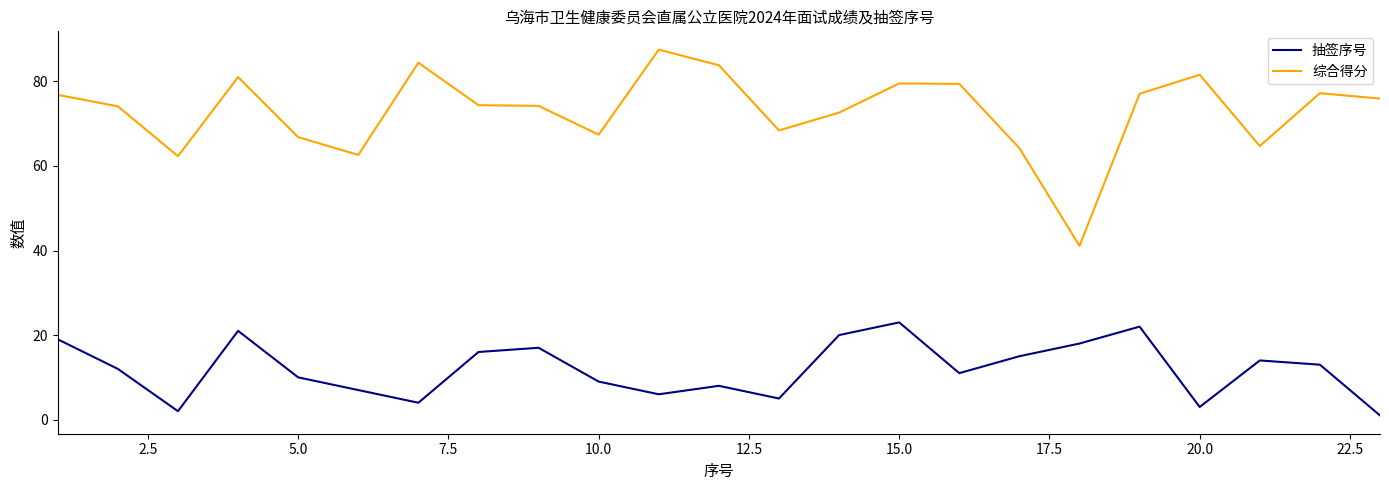

What is the difference between the maximum and minimum values in the 综合得分 series?

46.4